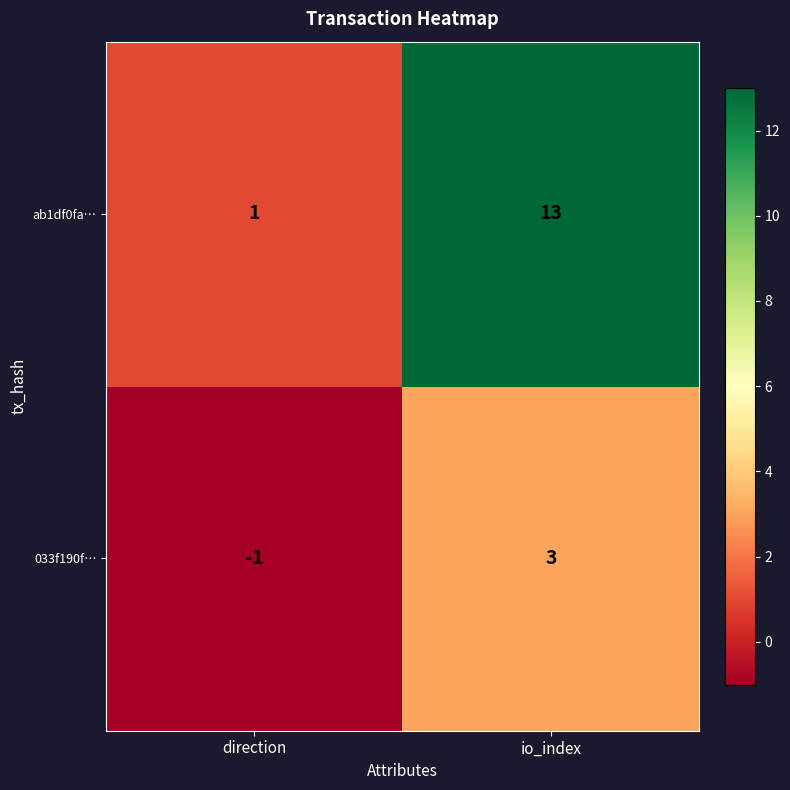

Between direction and io_index, which series saw the biggest shift?

ab1df0fa…